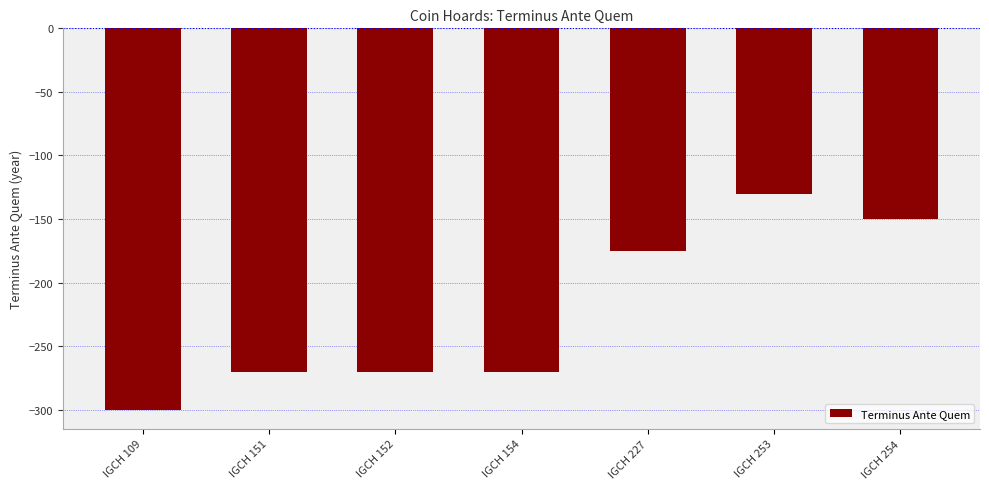

How many data points are above -270?

3